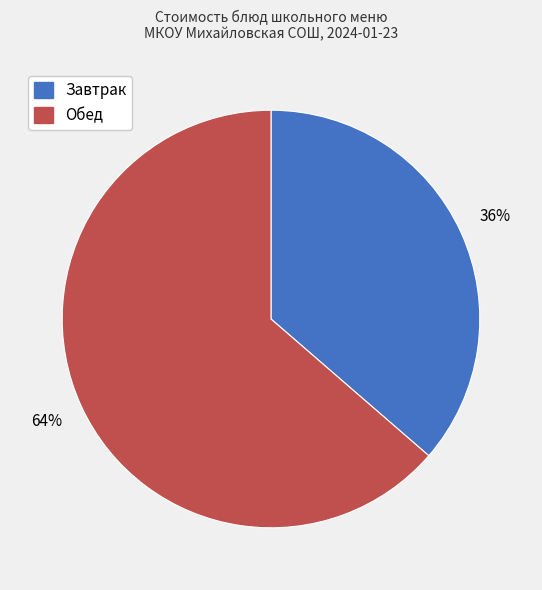

Is there any slice that represents more than half of the pie?

Yes